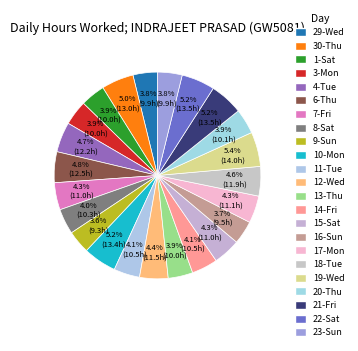

Count the number of slices in the pie.

23